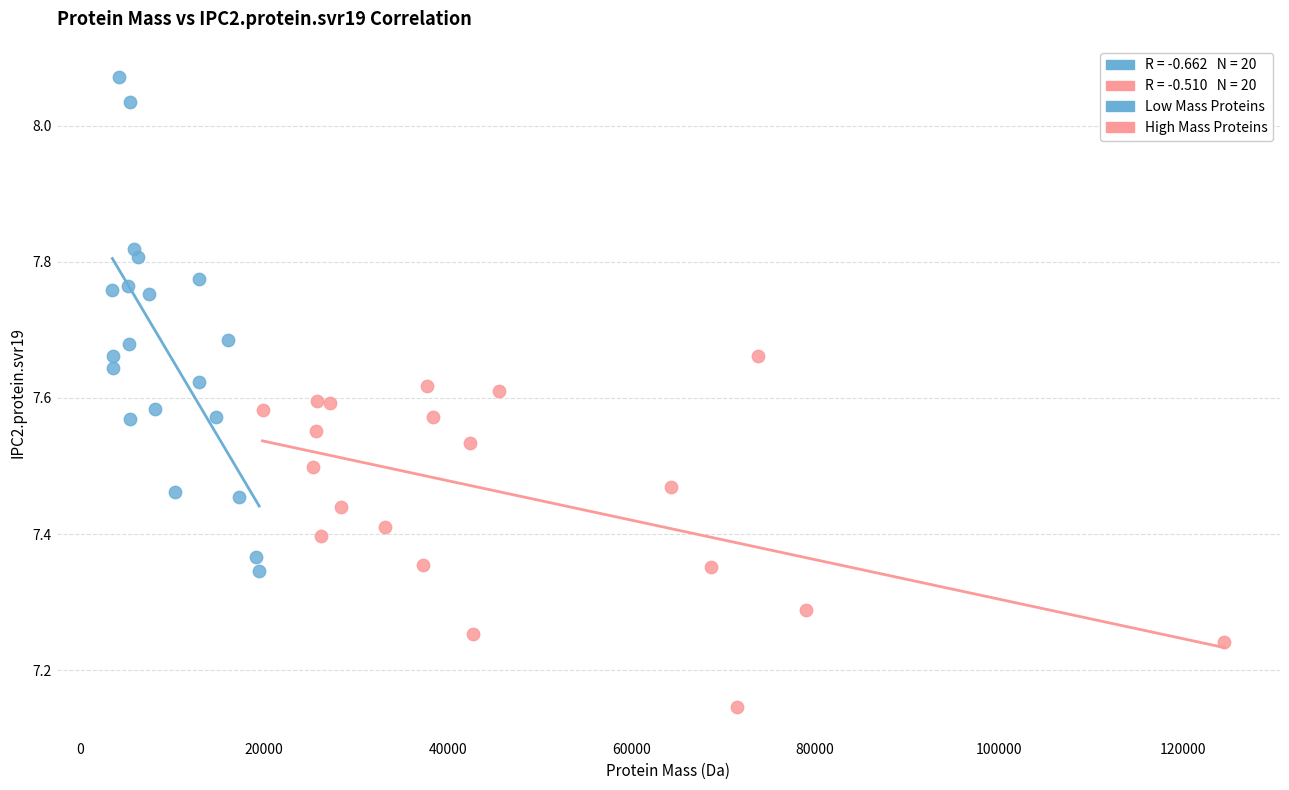

Which series reaches the minimum Y coordinate?

High Mass Proteins